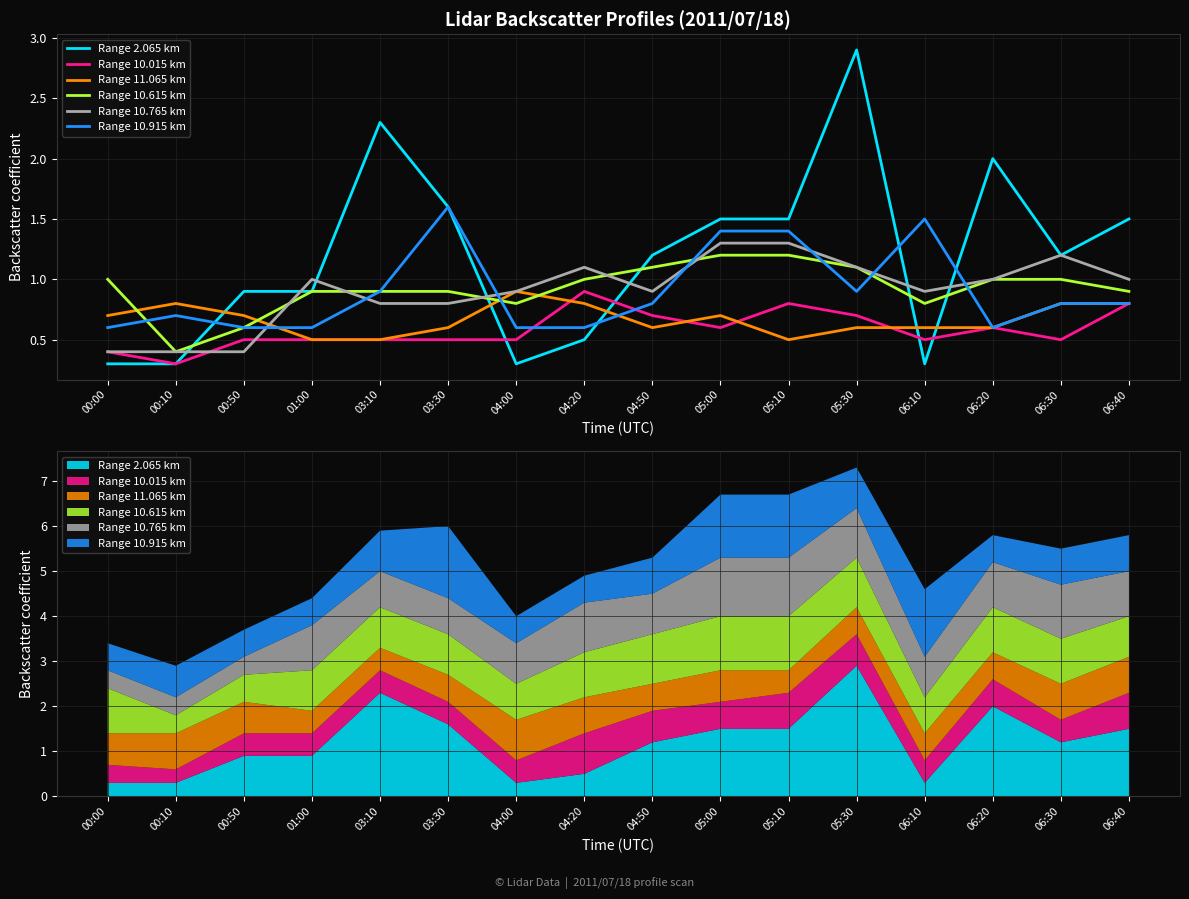

What position from the right is 03:30?

11